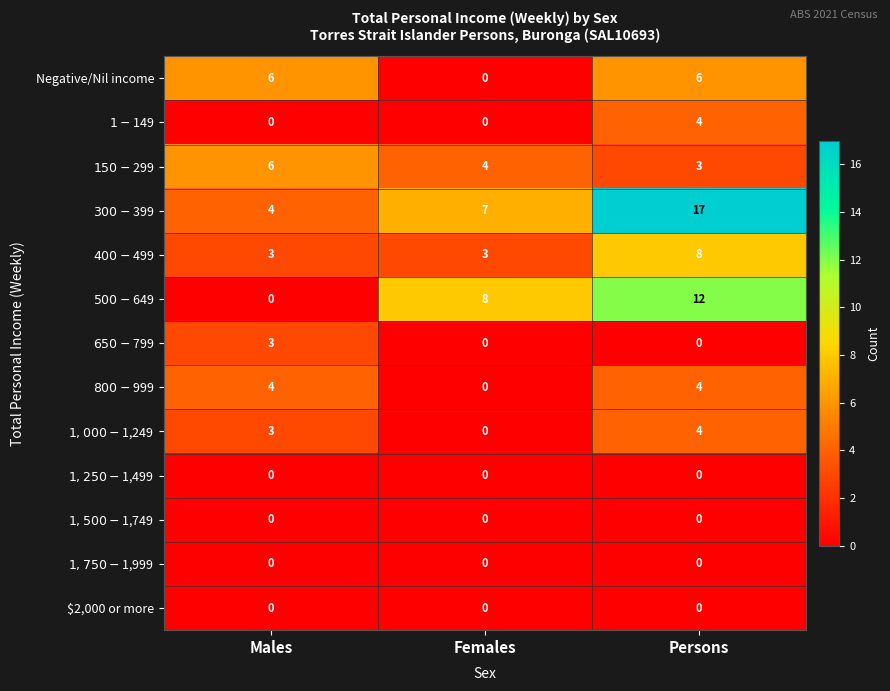

Is the value of Negative/Nil income at Persons greater than the value of $2,000 or more at Persons?

Yes